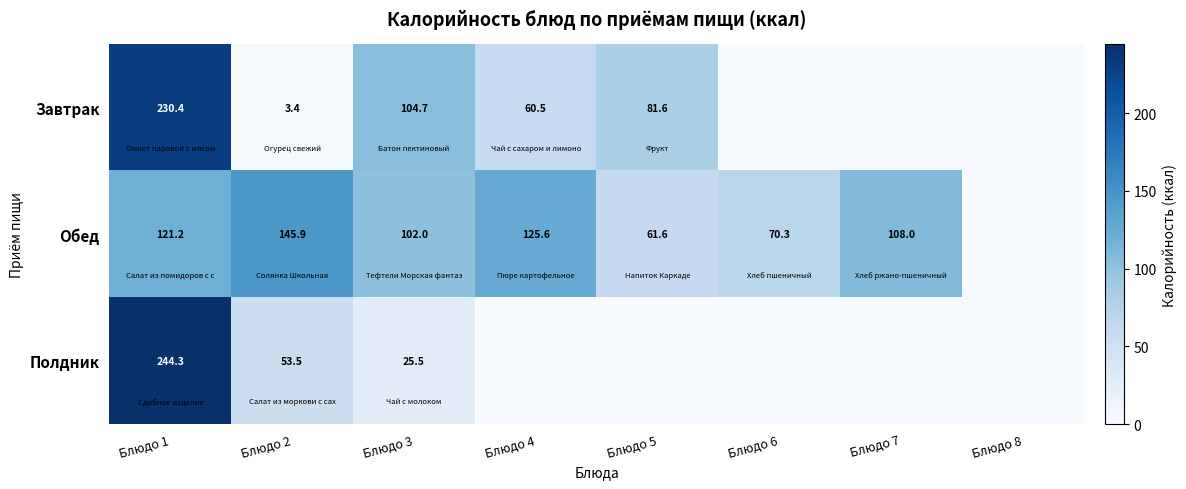

The Полдник series shows 75.9 at Блюдо 2. True or false?

False